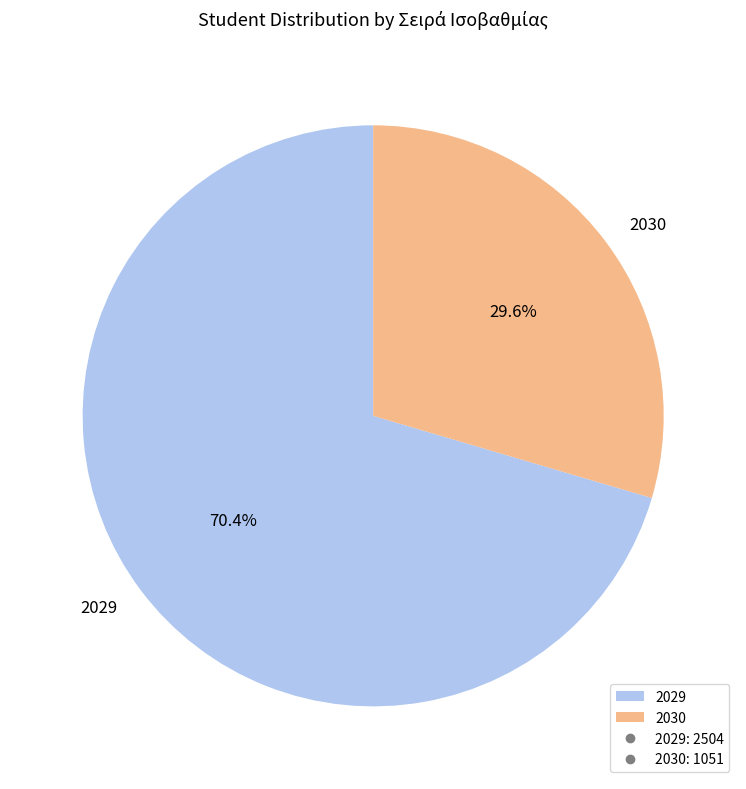

Does 2029 represent more than half of the total?

Yes